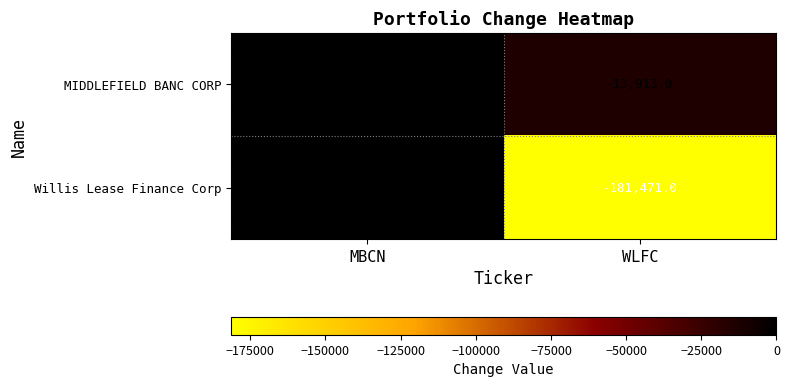

How many values in the MIDDLEFIELD BANC CORP series are below 0?

1